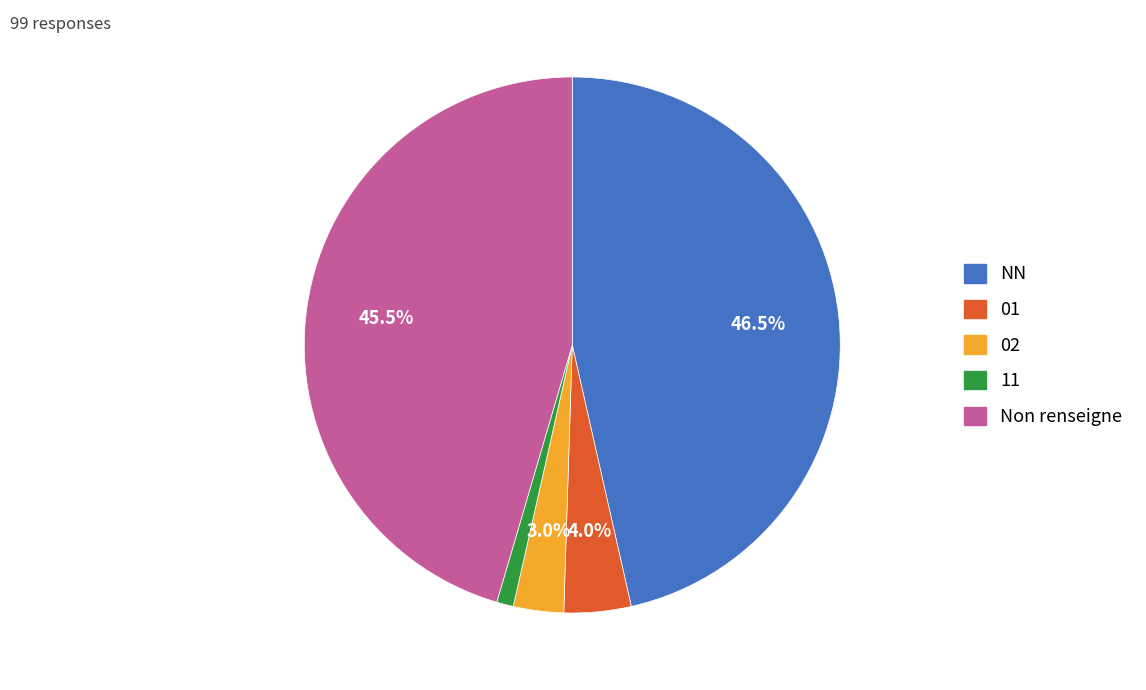

Does any single category account for the majority?

No